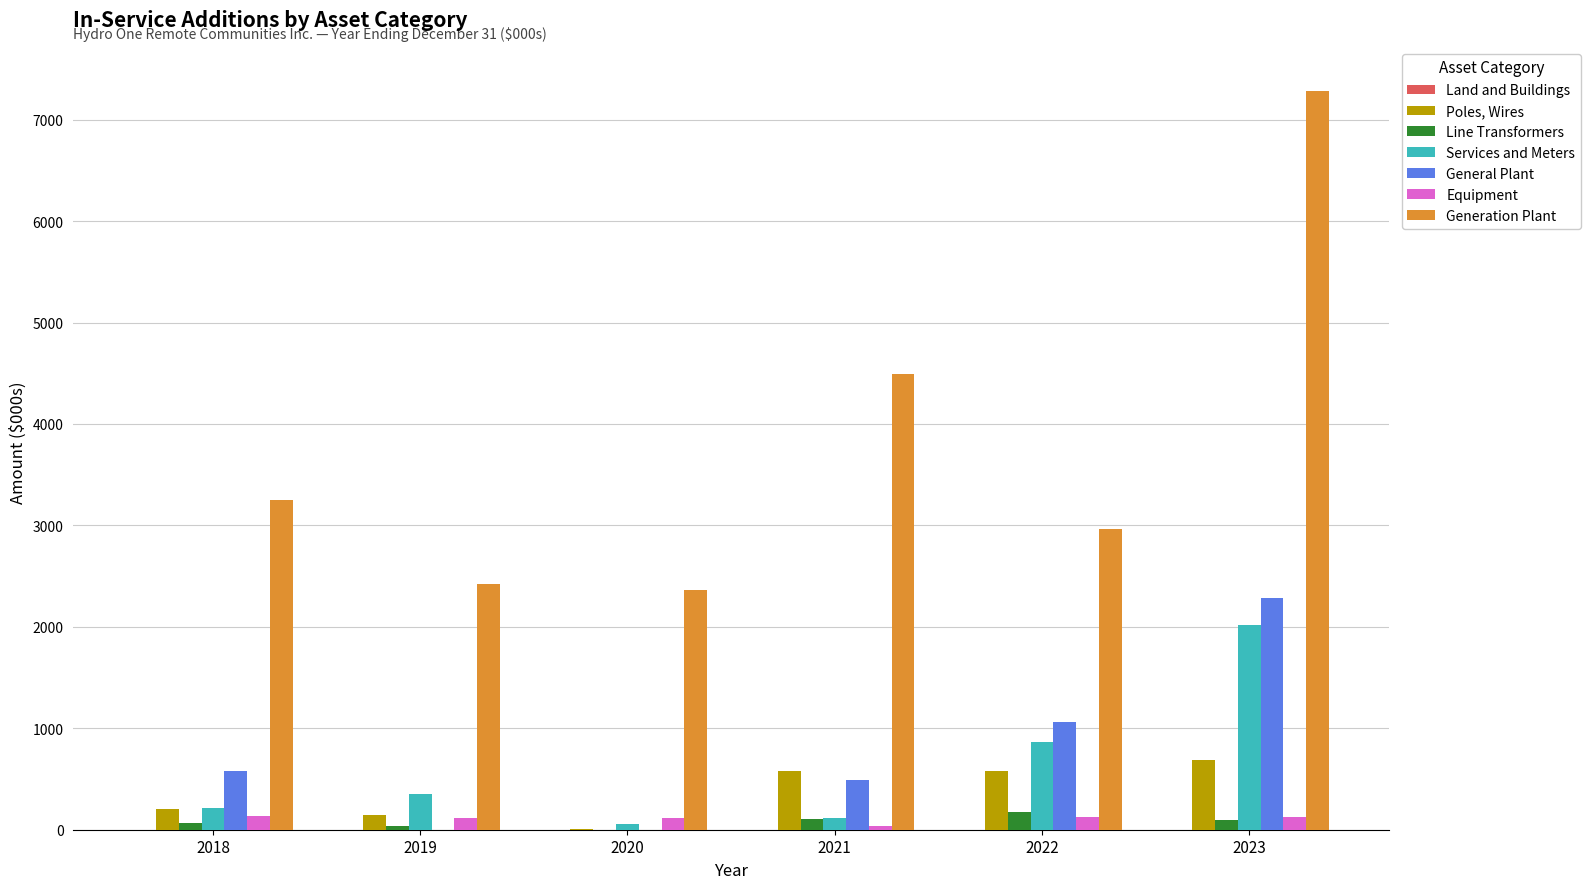

What is the average value of the Poles, Wires series?

364